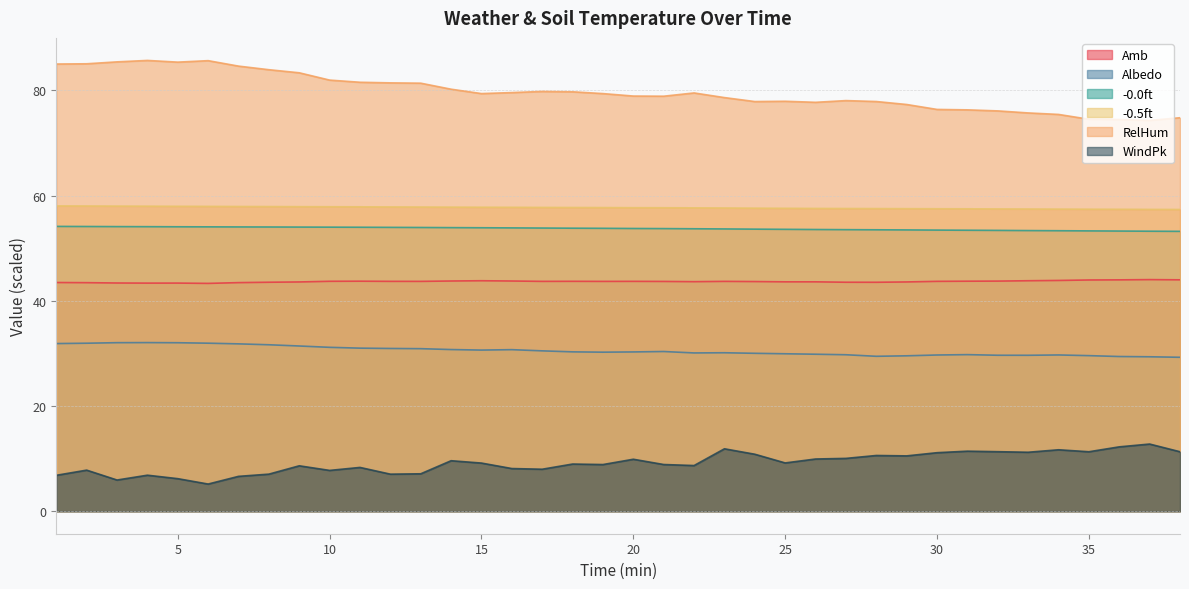

Read the WindPk value at 15.

9.1